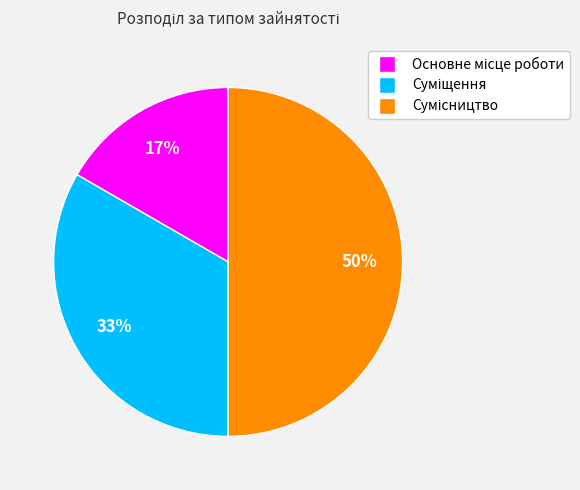

To the nearest percent, what is the average slice percentage?

33%